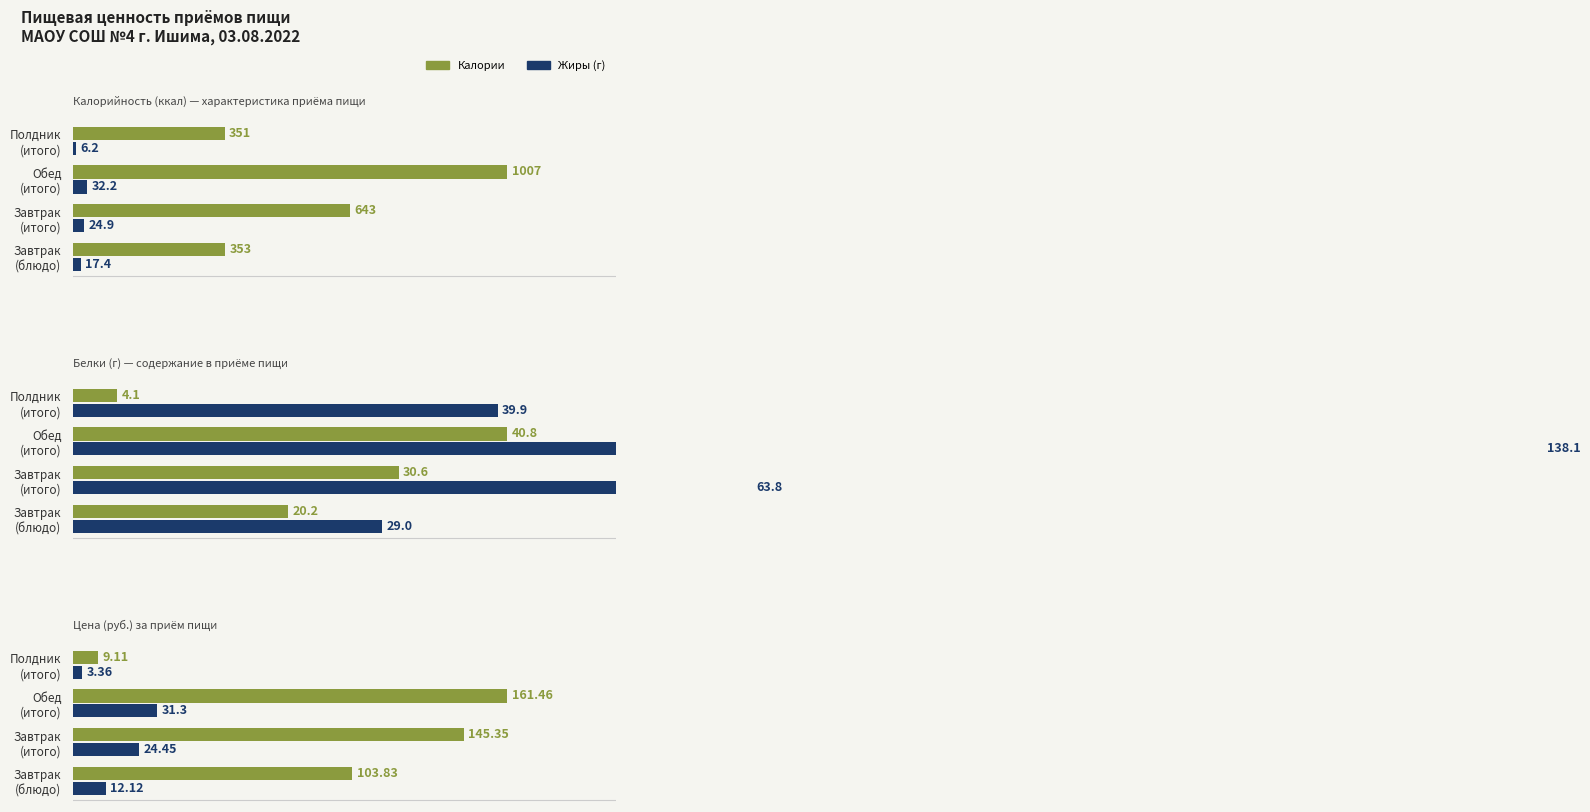

How many data points in Жиры (г) are less than 24?

2